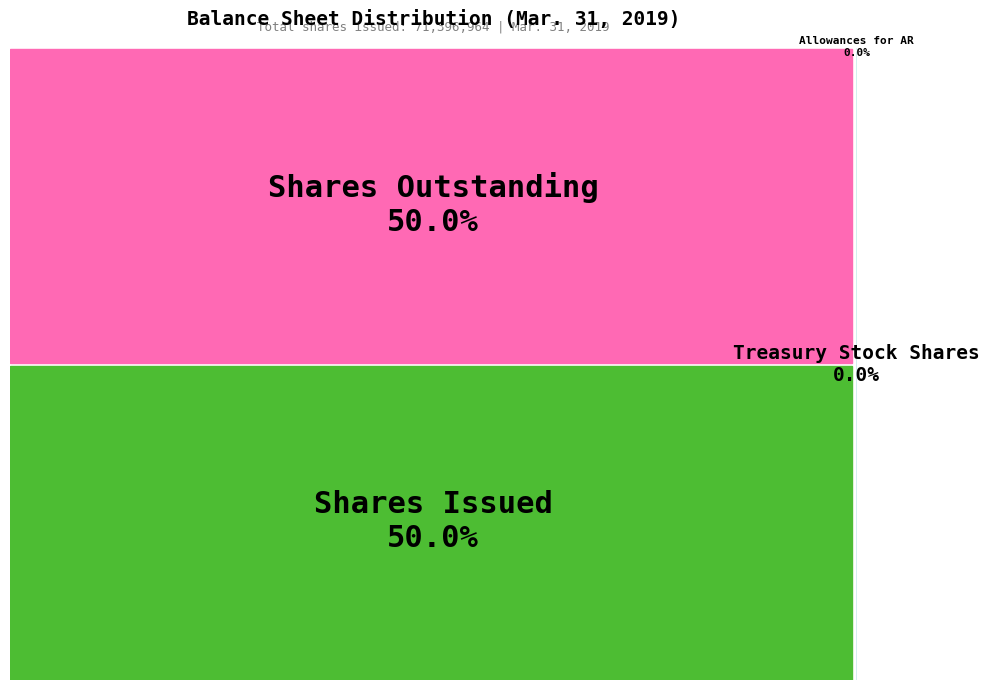

How many segments does this pie chart have?

4